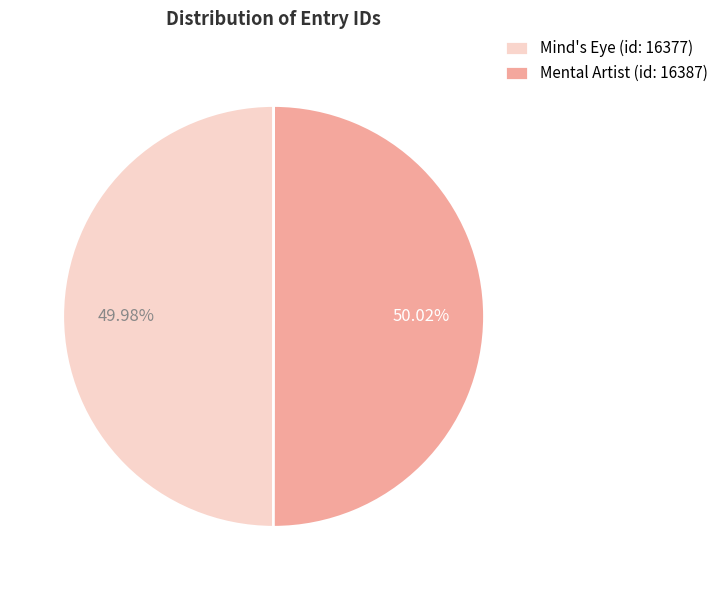

What is the ratio of the value at Mind's Eye (id: 16377) to the value at Mental Artist (id: 16387)?

1.0